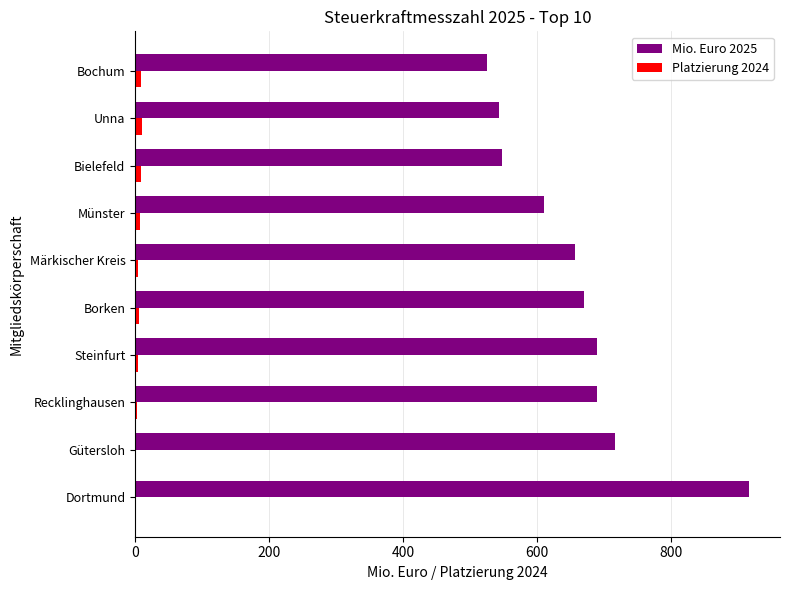

How many distinct data groups are displayed?

2